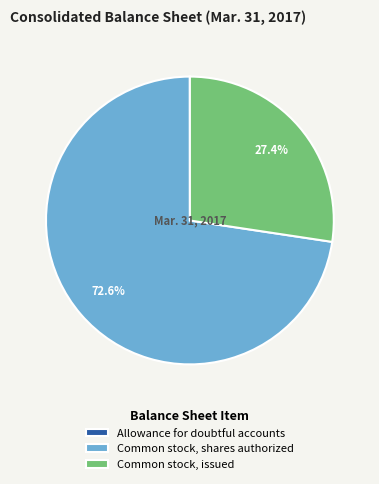

Which slice is the largest?

Common stock, shares authorized